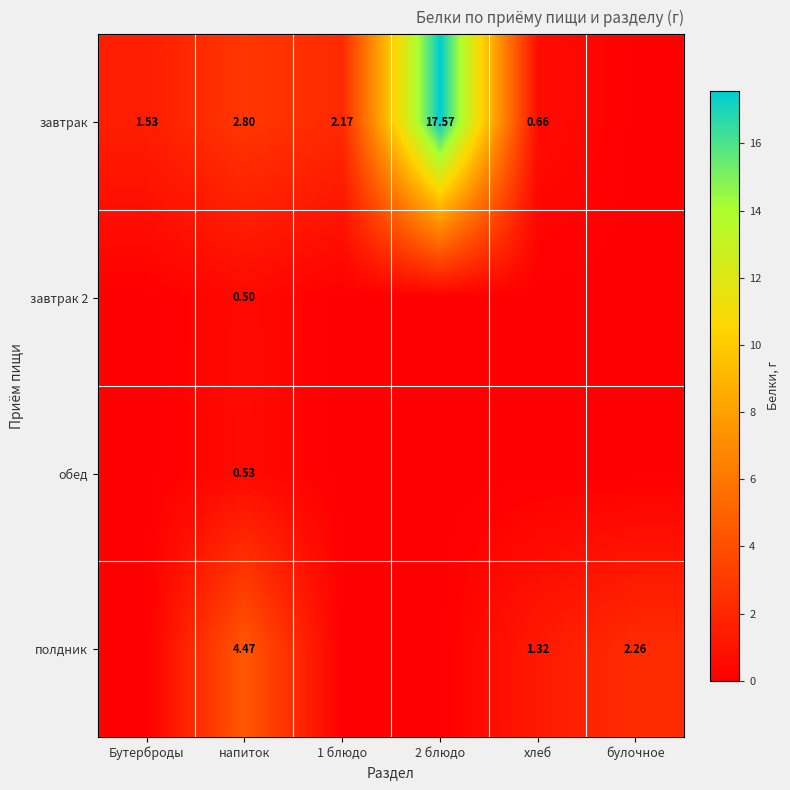

What is the highest value of the завтрак series?

17.6